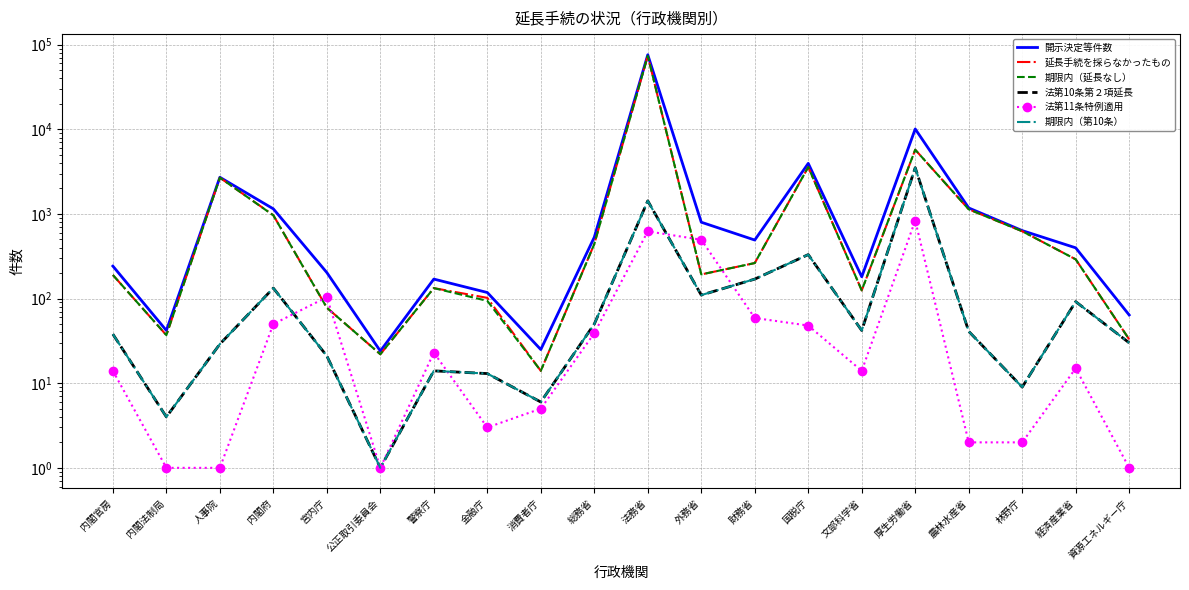

Read the 延長手続を採らなかったもの value at 宮内庁, to the nearest 100.

100